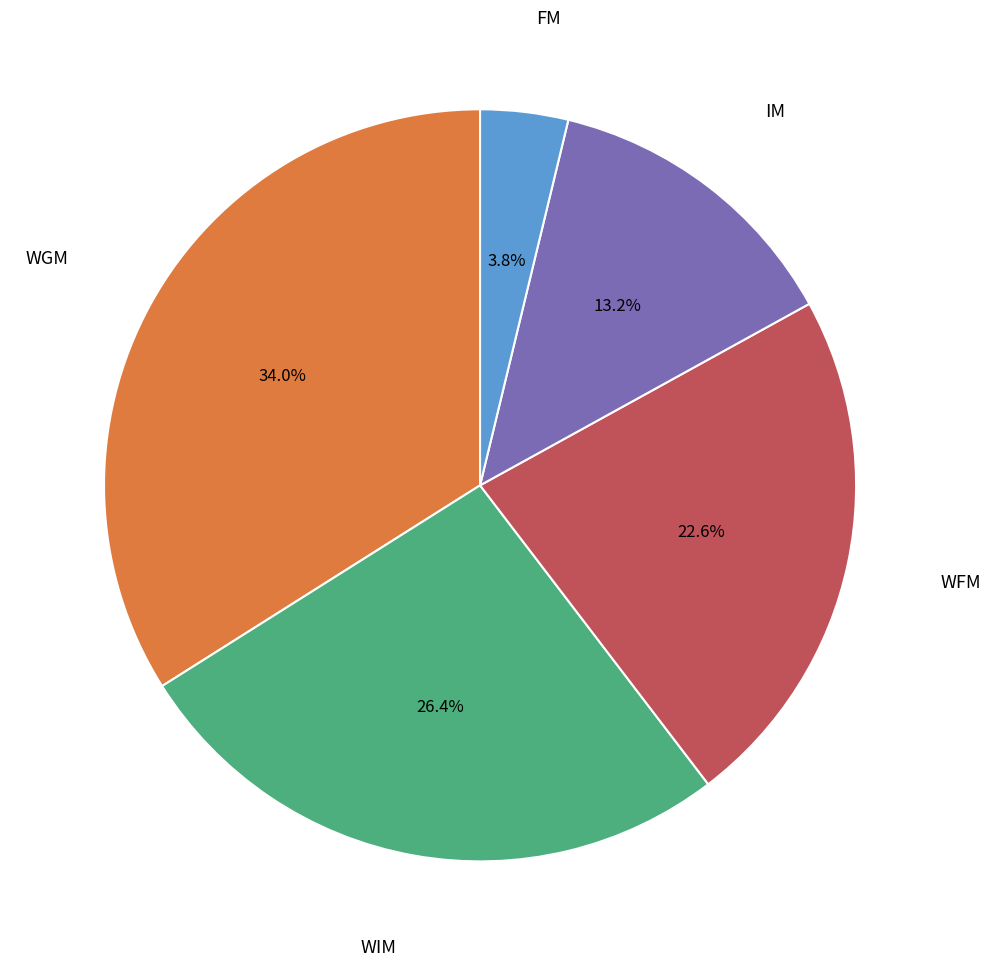

Is there any slice that represents more than half of the pie?

No